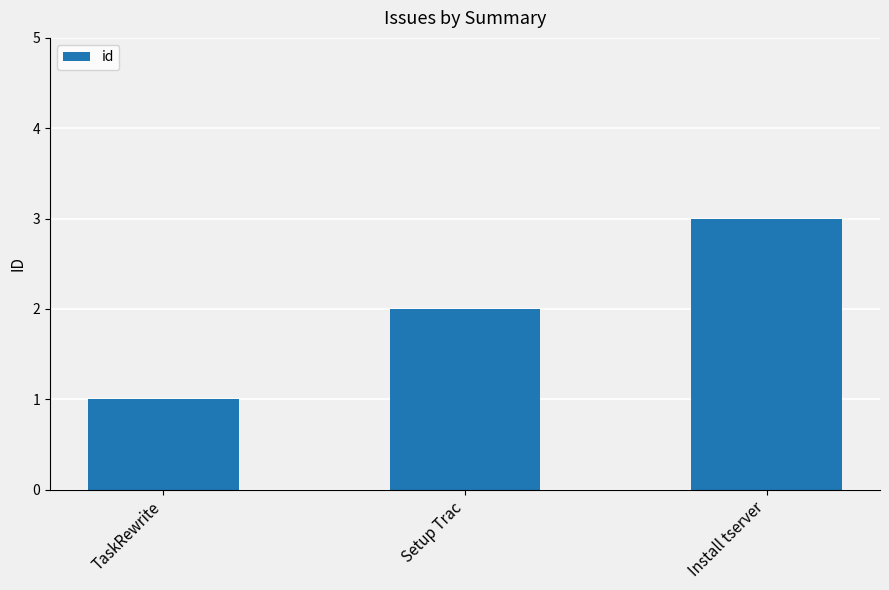

List the labels in order of value, smallest first.

TaskRewrite, Setup Trac, Install tserver